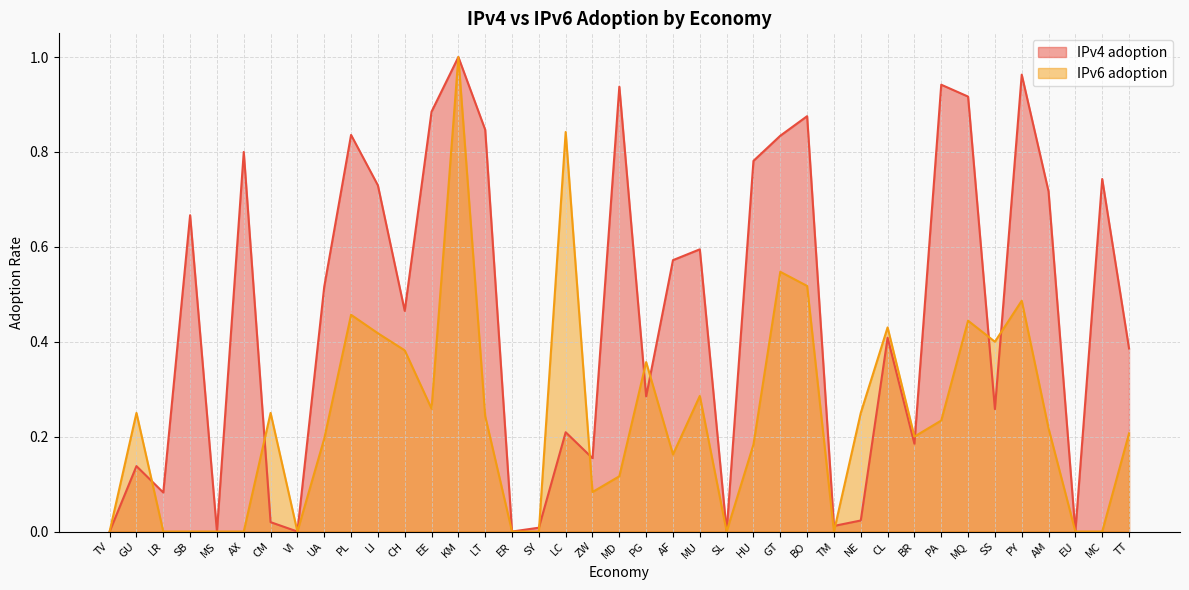

What is the average value of the IPv6 adoption series?

0.2